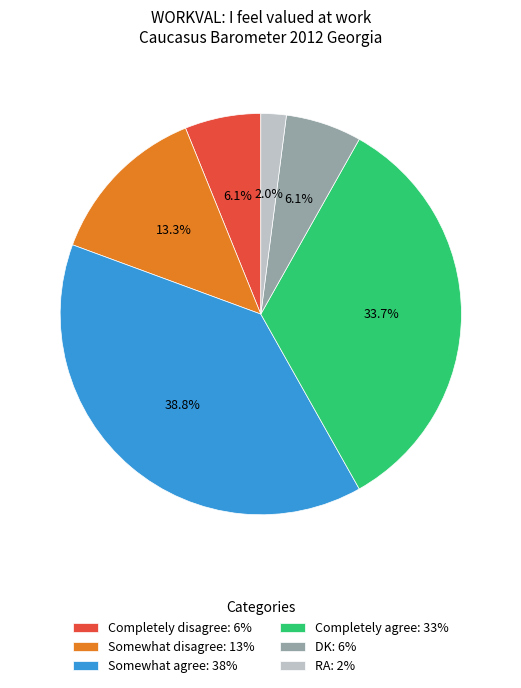

Is there any slice that represents more than half of the pie?

No